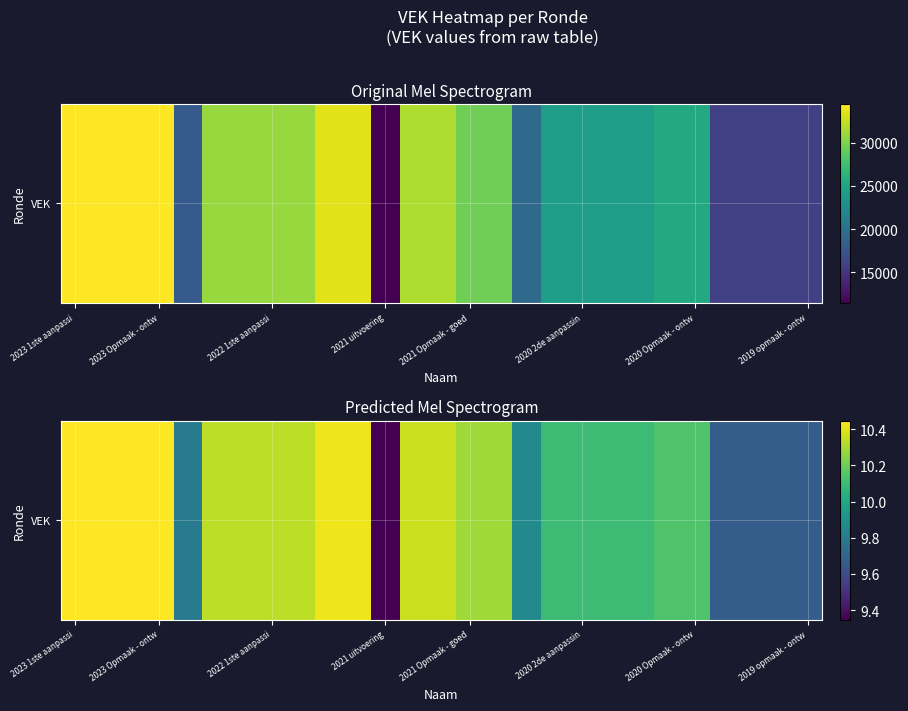

How many data points are above 10?

20